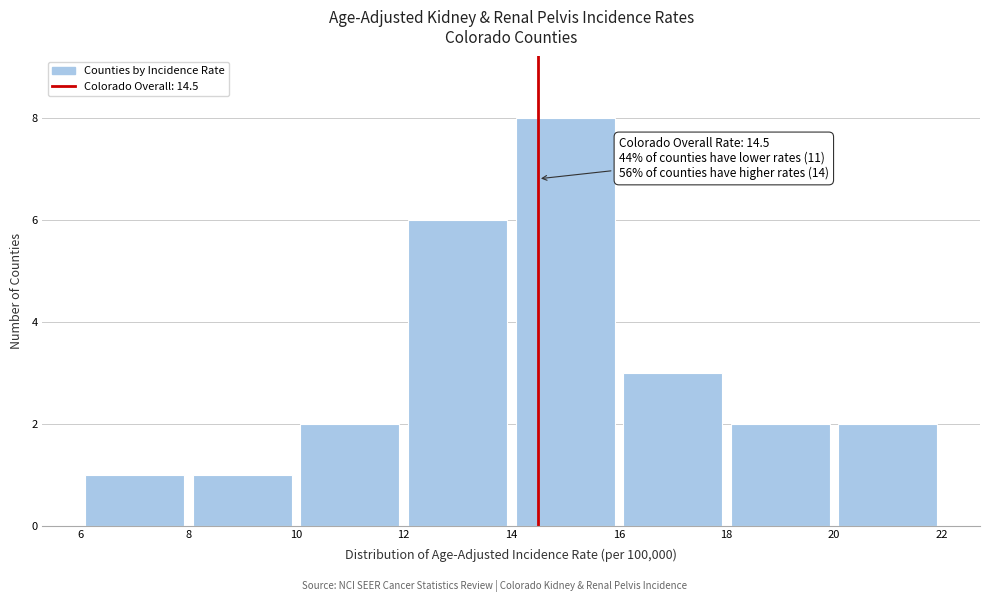

Over which range of the x-axis is the bar tallest?

14 to 16